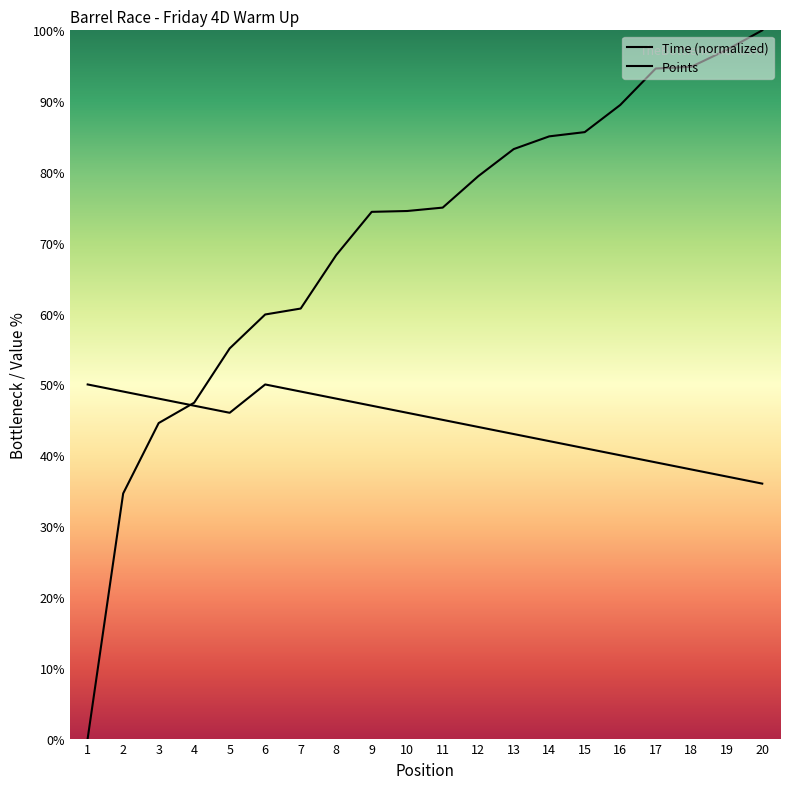

Between 10 and 14, which is larger?

14